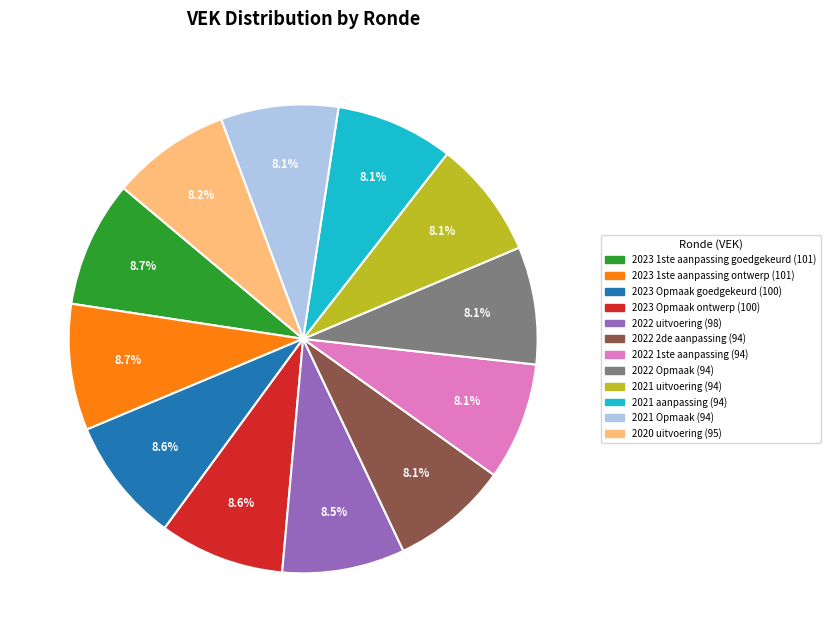

To the nearest percent, what is the average slice percentage?

8%